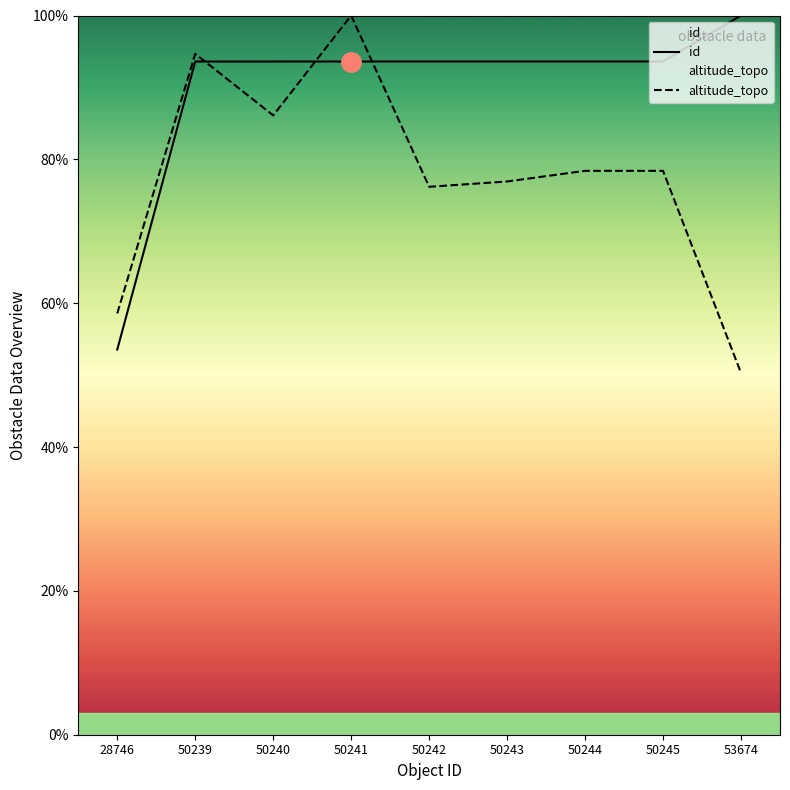

List the labels in order of altitude_topo value, largest first.

50241, 50239, 50240, 50244, 50245, 50243, 50242, 28746, 53674